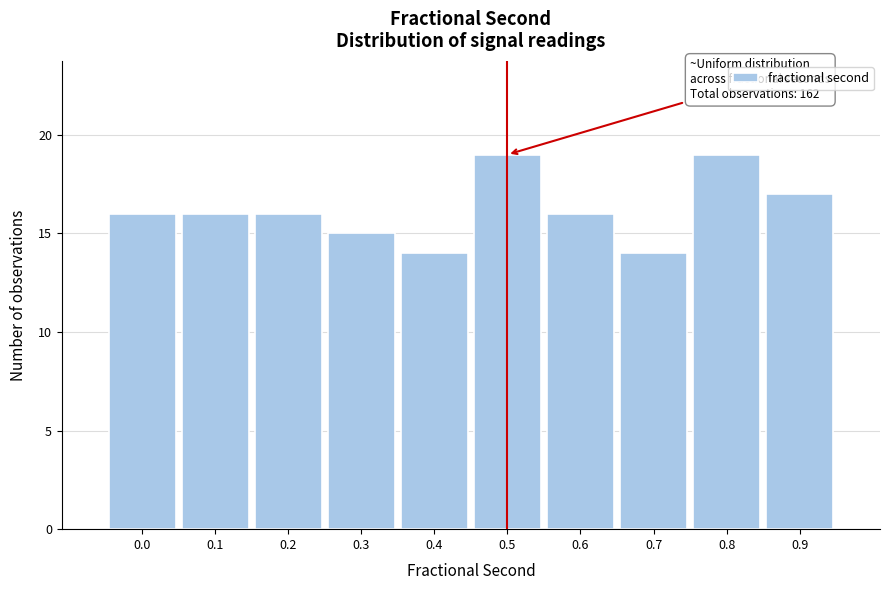

Reading left to right, list all the values displayed in this chart.

16	16	16	15	14	19	16	14	19	17